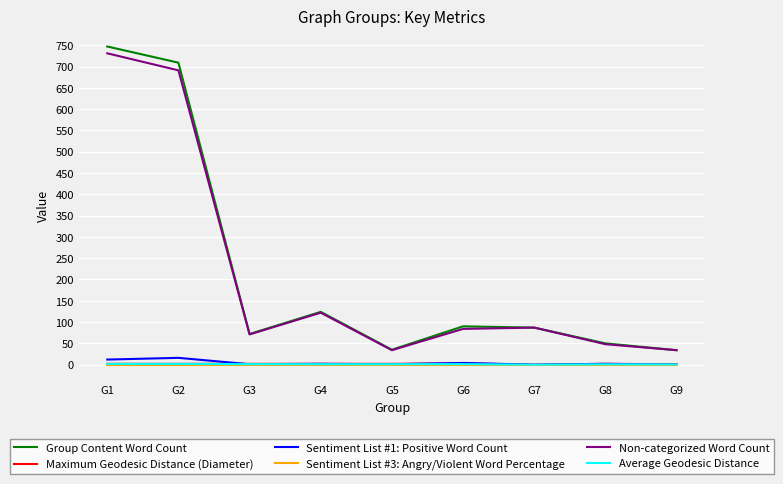

Where is the first local maximum for Non-categorized Word Count?

G4